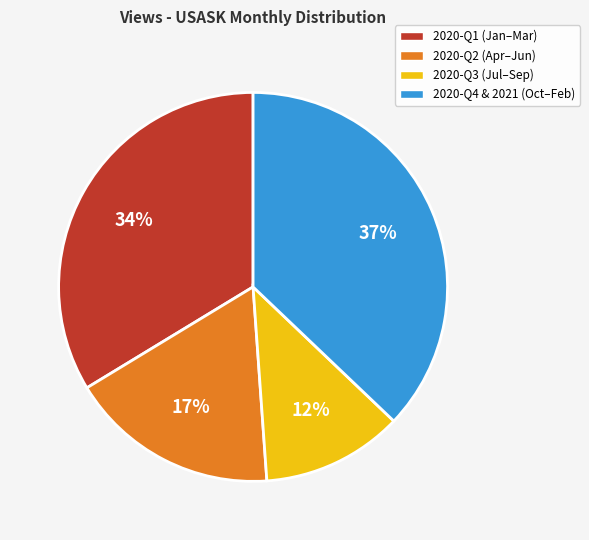

Which category has the smallest portion of the pie?

2020-Q3 (Jul–Sep)